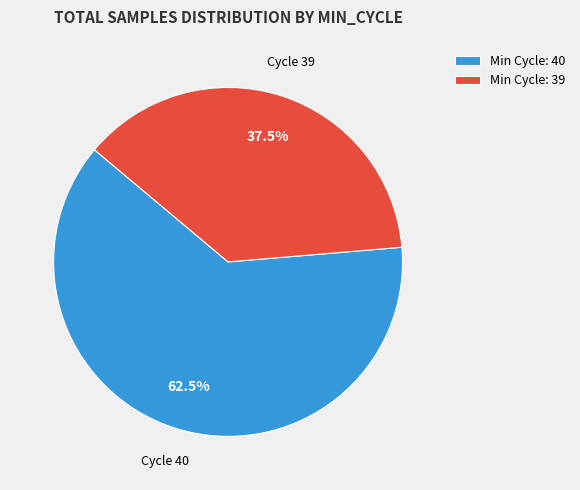

Rank the categories by value from lowest to highest.

Min Cycle: 39, Min Cycle: 40